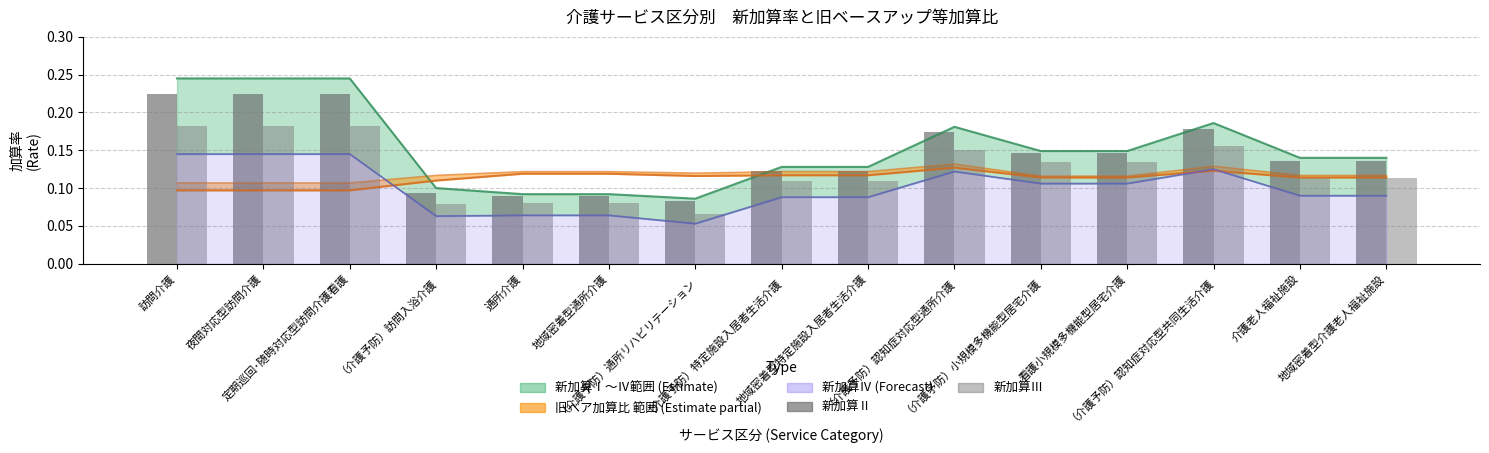

Which series has the largest total across all categories?

新加算Ⅱ